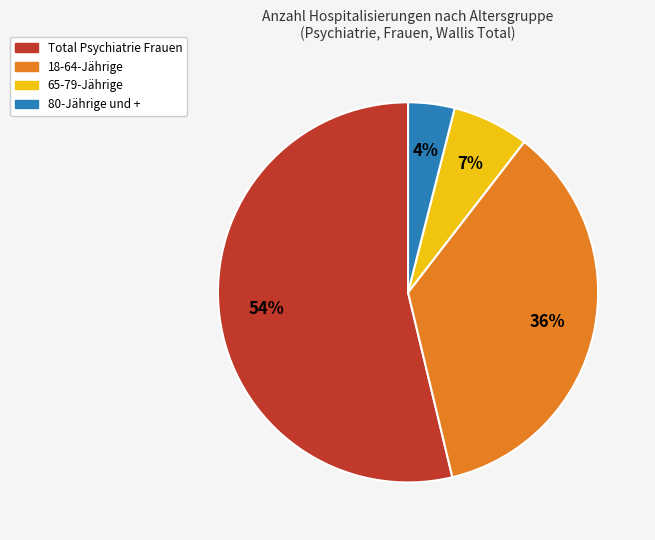

How many segments does this pie chart have?

4